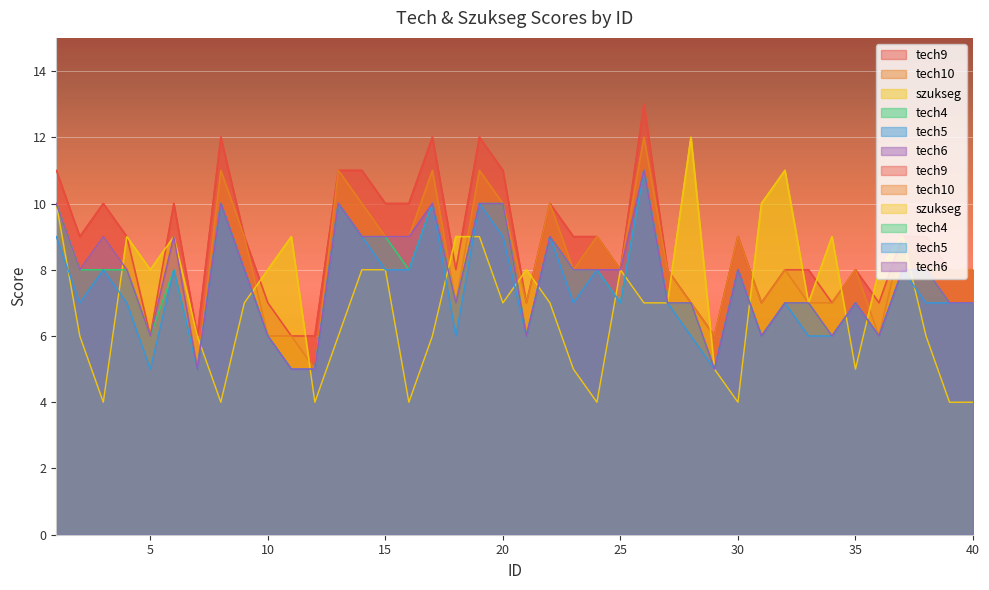

Which series changed the most between 1 and 17?

szukseg